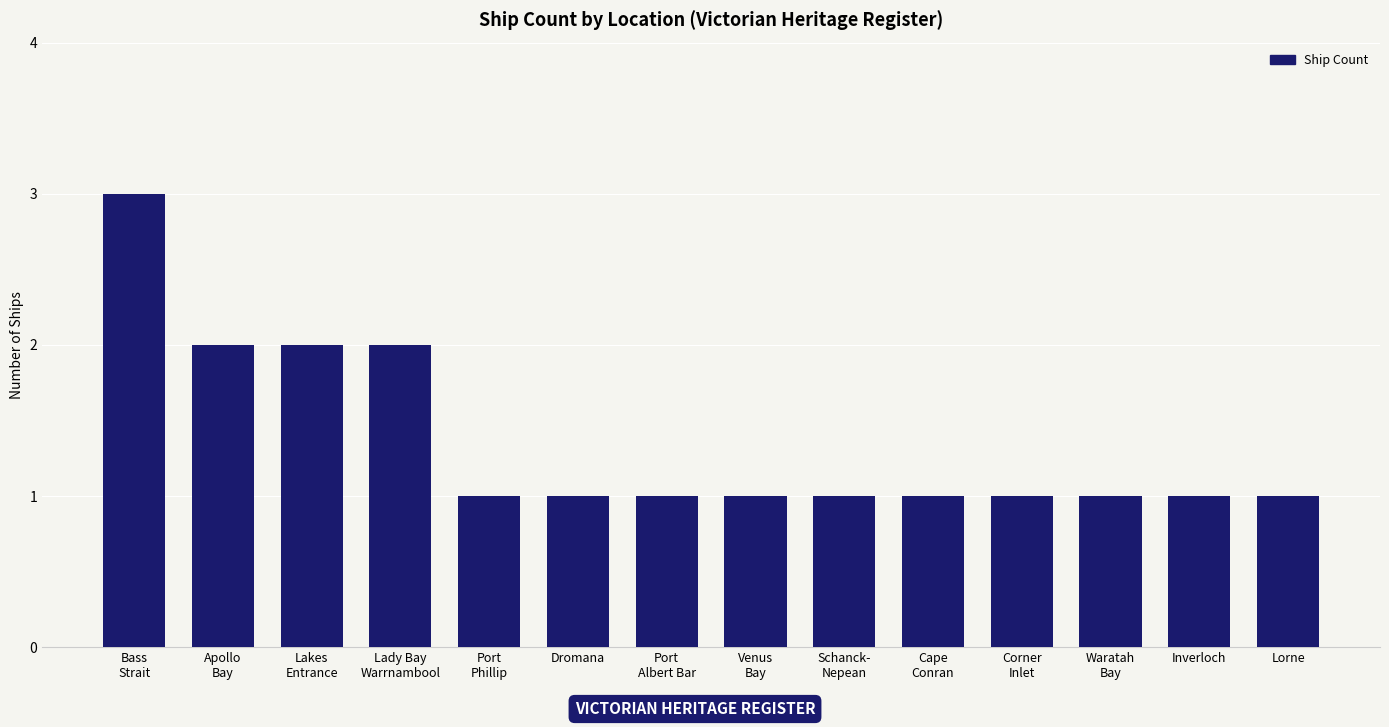

Which label corresponds to the largest value in the chart?

Bass
Strait